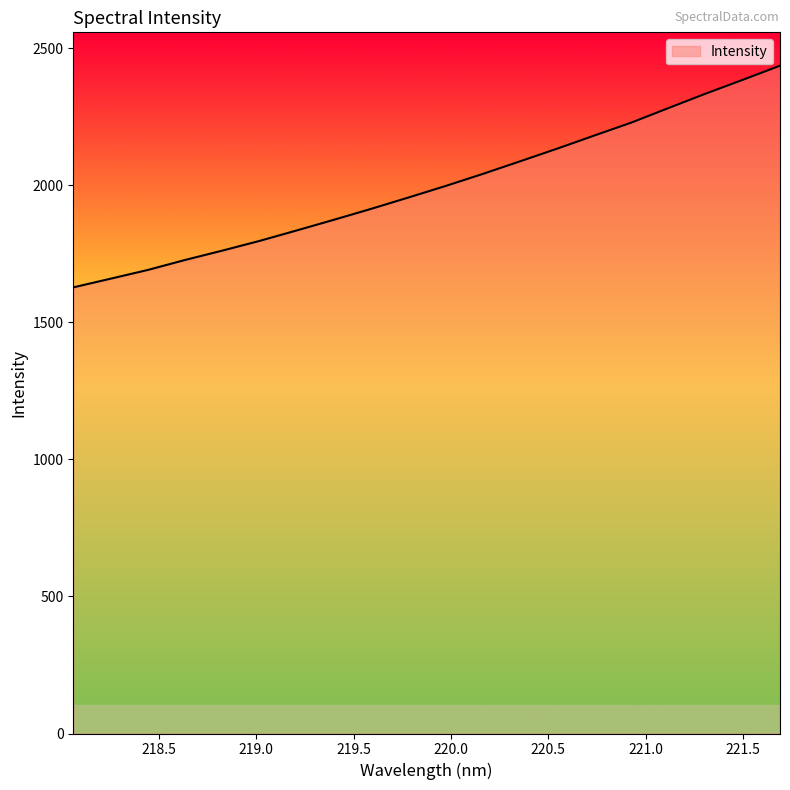

What is the average value?

1997.7